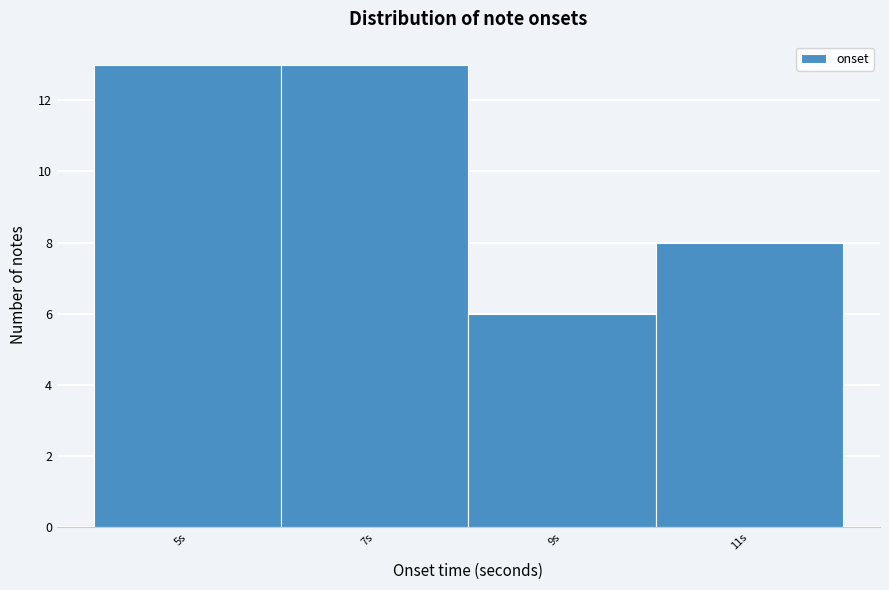

Reading left to right, extract all data points from this chart.

13	13	6	8